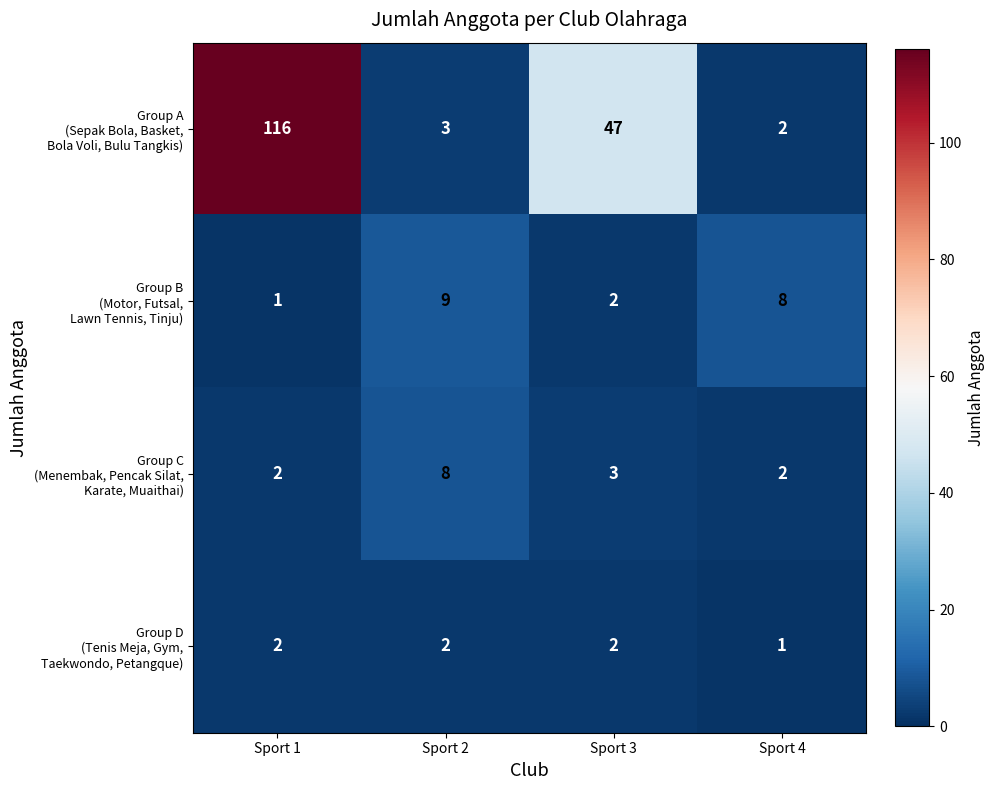

What is the greatest value displayed?

116